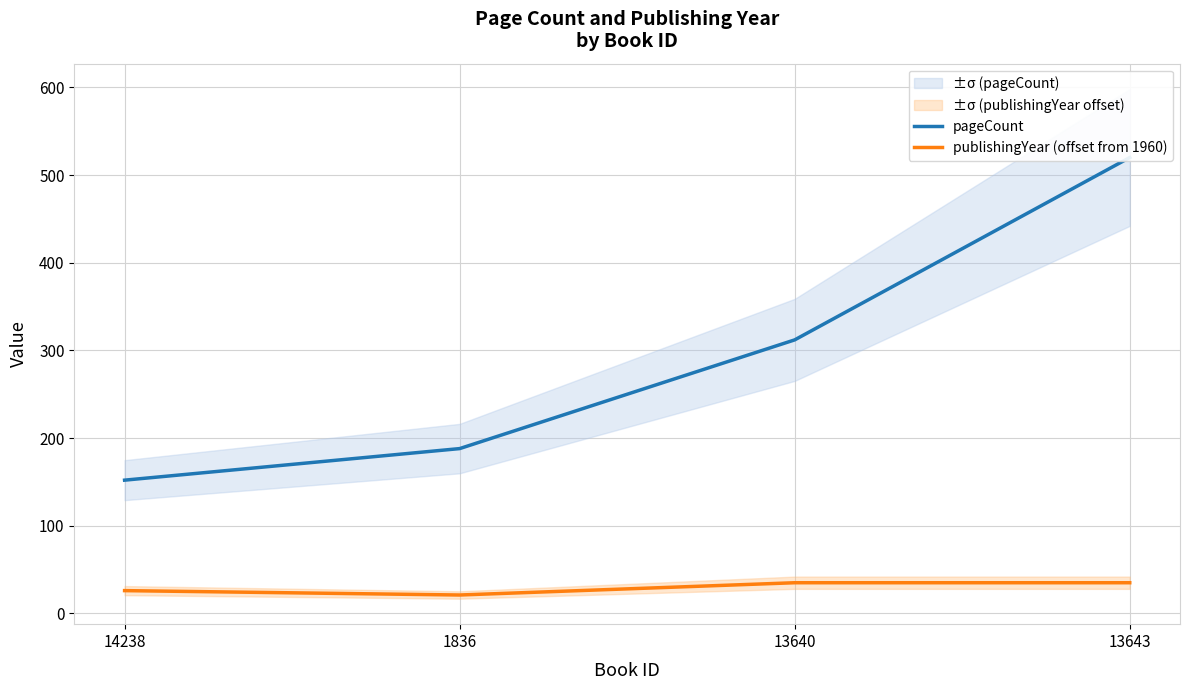

What is the difference between the maximum and minimum values in the pageCount series?

368